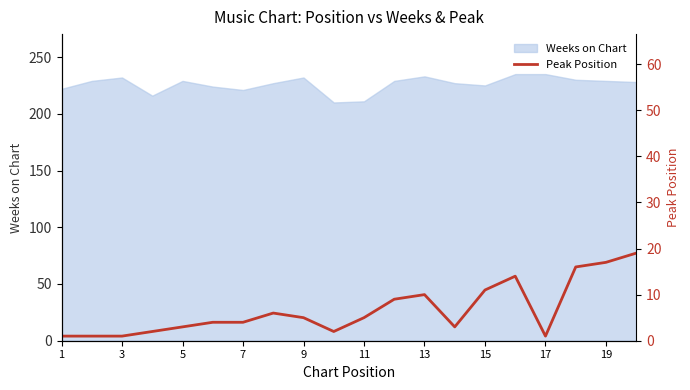

The value of Weeks on Chart at 13 is 233. True or false?

True